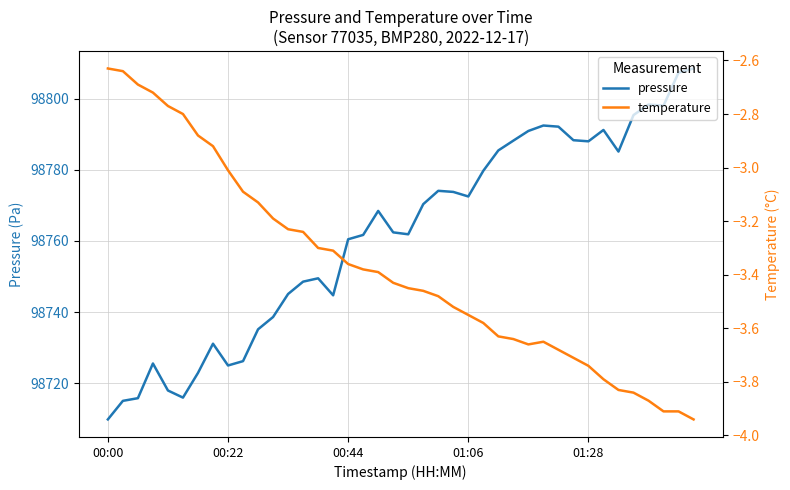

How many interior local valleys does the temperature series have?

1